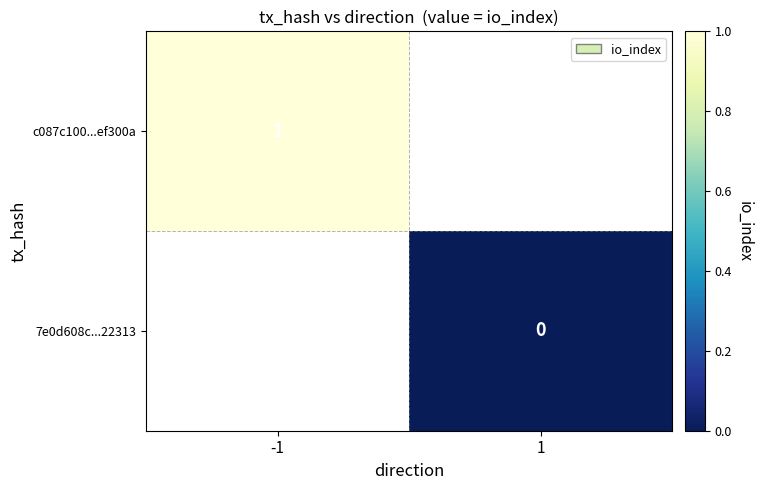

Is the value of c087c100...ef300a at -1 greater than the value of 7e0d608c...22313 at 1?

Yes